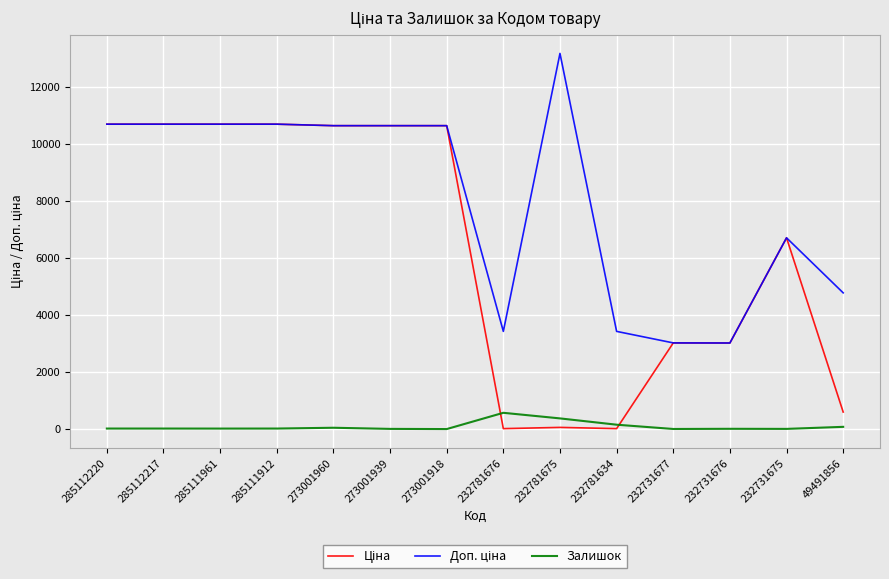

Which category has the highest value across all series?

232781675